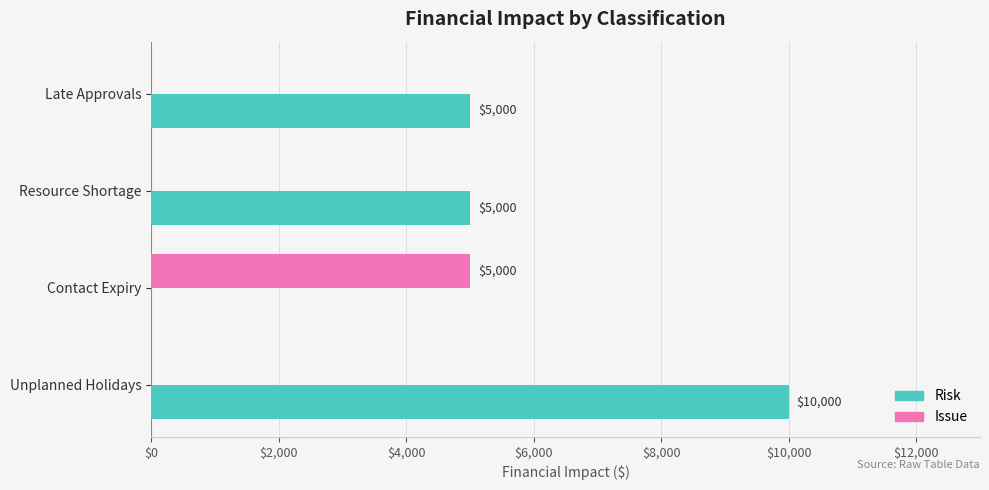

How many series are shown in this chart?

2